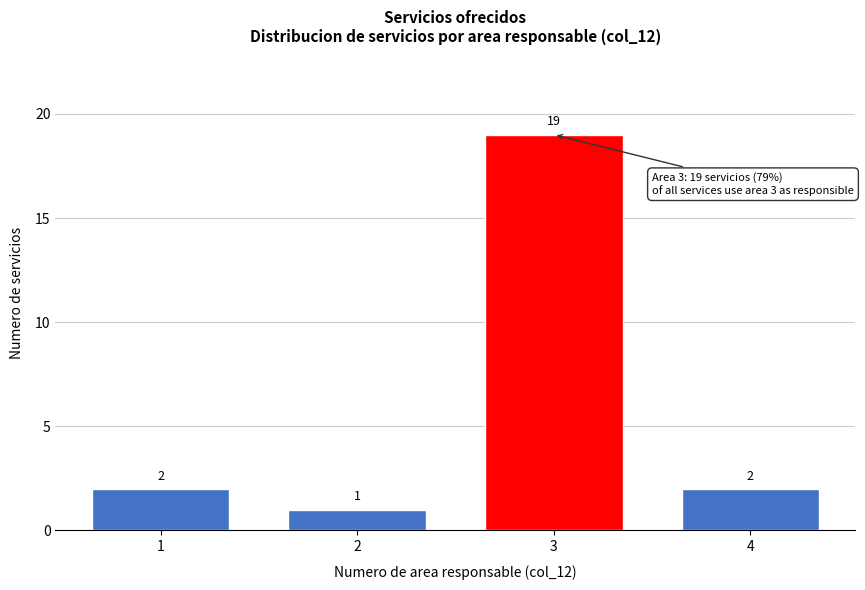

Reading left to right, list all the values displayed in this chart.

1=2	2=1	3=19	4=2